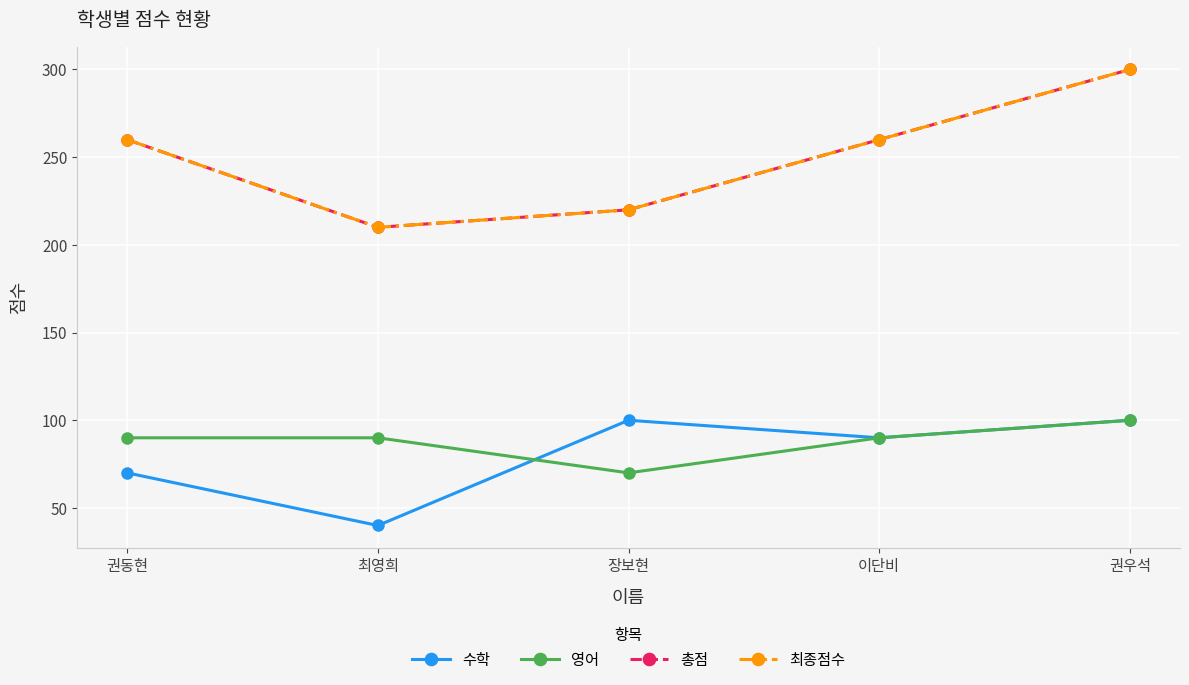

The value of 최종점수 at 이단비 is 357. True or false?

False